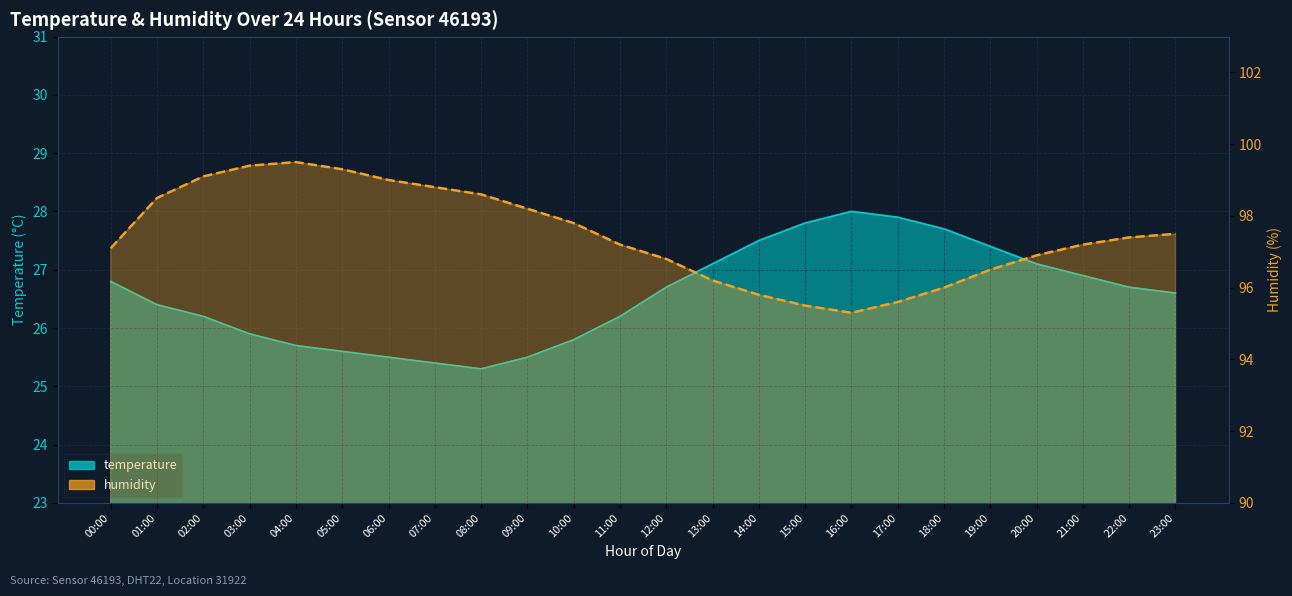

What are all the series names shown in the legend?

temperature, humidity